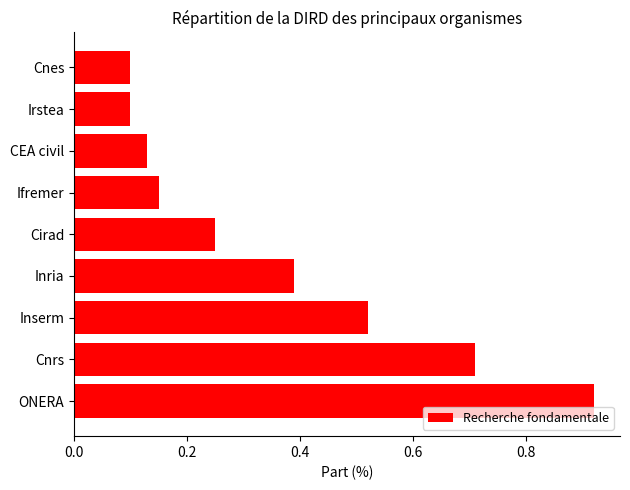

Which category has the highest value across all series?

ONERA